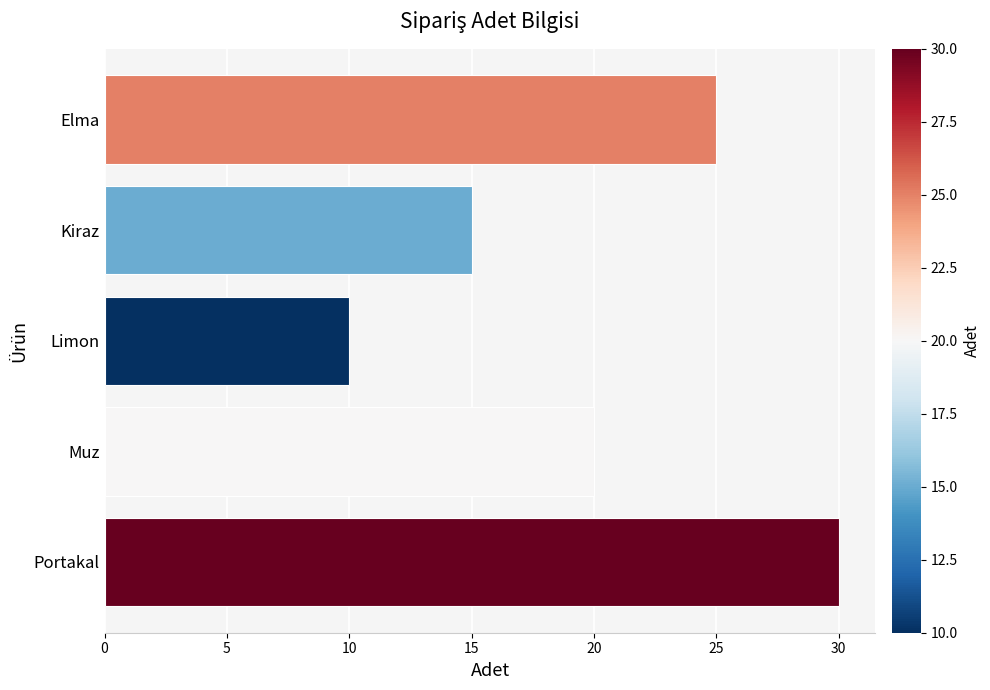

Reading bottom to top, what are all the values shown in this chart?

30	20	10	15	25